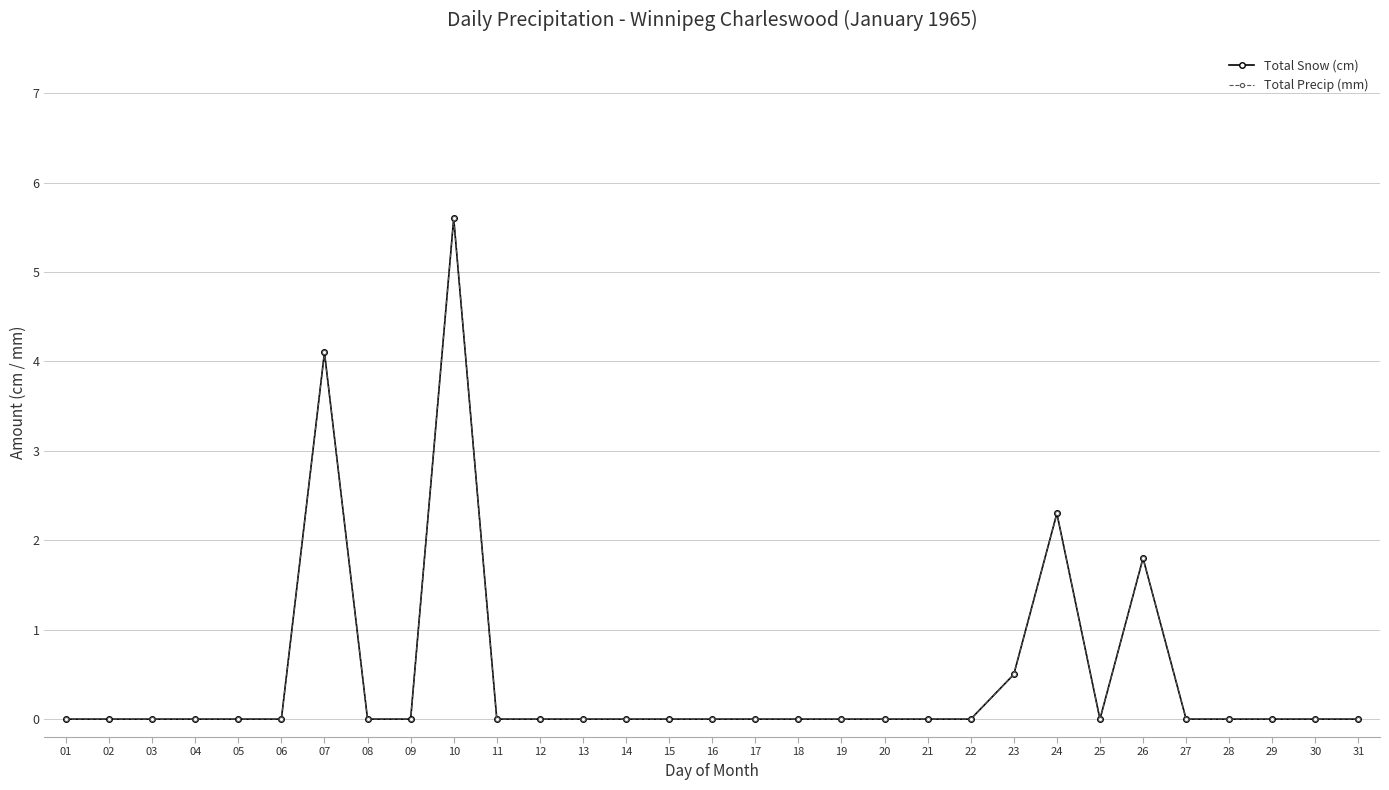

The Total Precip (mm) series shows 0.0 at 02. True or false?

True